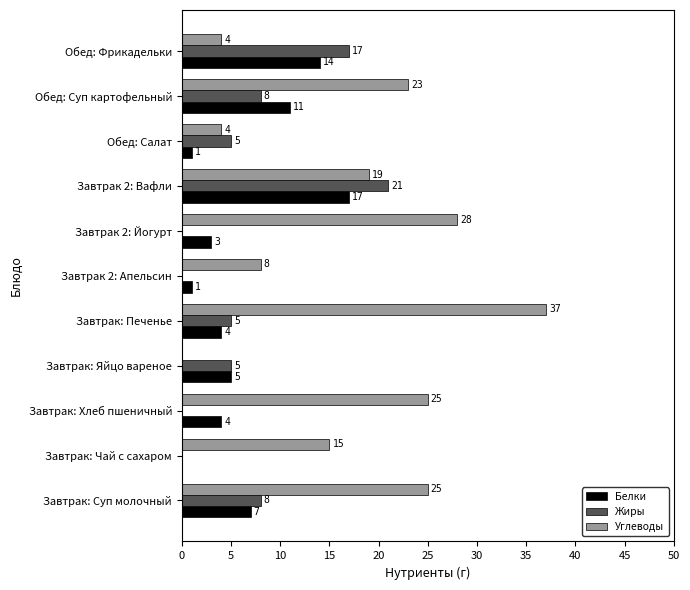

How many data points does each series have?

11